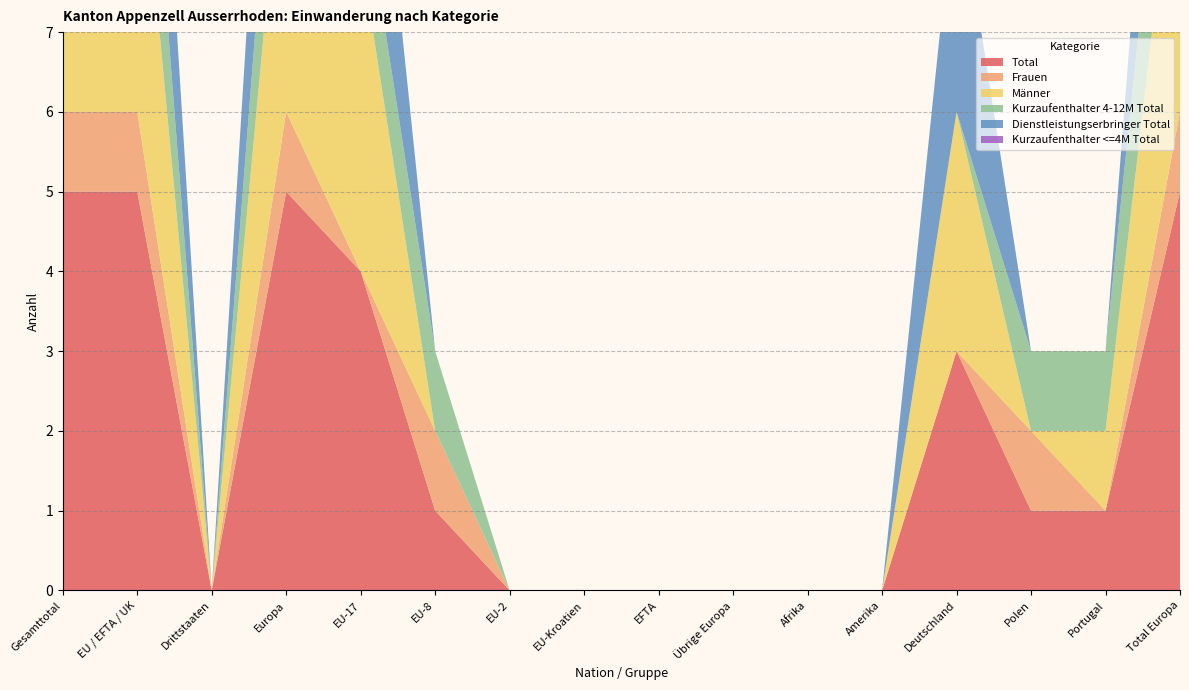

Reading left to right, extract all data points from this chart.

Total: 5	5	0	5	4	1	0	0	0	0	0	0	3	1	1	5
Frauen: 1	1	0	1	0	1	0	0	0	0	0	0	0	1	0	1
Männer: 4	4	0	4	4	0	0	0	0	0	0	0	3	0	1	4
Kurzaufenthalter 4-12M Total: 2	2	0	2	1	1	0	0	0	0	0	0	0	1	1	2
Dienstleistungserbringer Total: 3	3	0	3	3	0	0	0	0	0	0	0	3	0	0	3
Kurzaufenthalter <=4M Total: 0	0	0	0	0	0	0	0	0	0	0	0	0	0	0	0